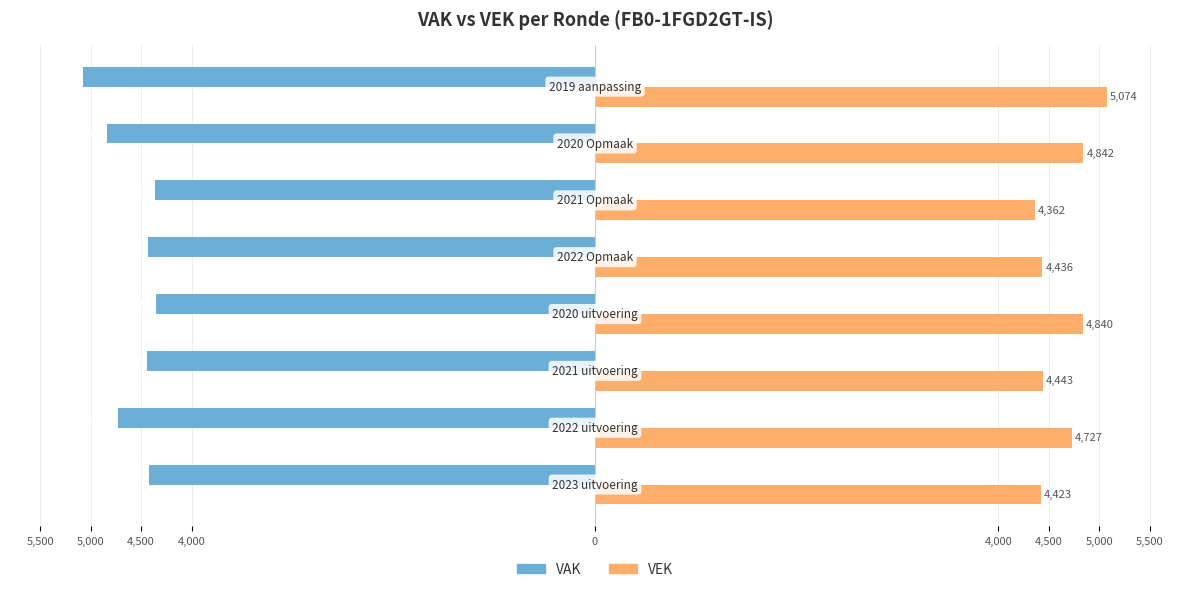

Which series has the widest spread of values?

VAK